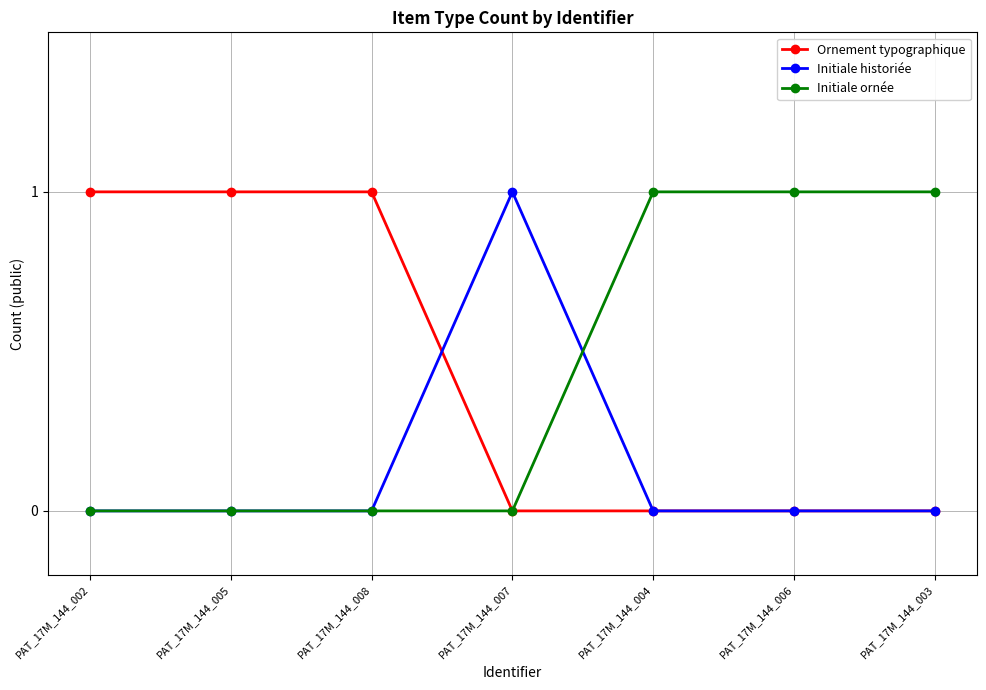

The Initiale ornée series shows 1 at PAT_17M_144_008. True or false?

False